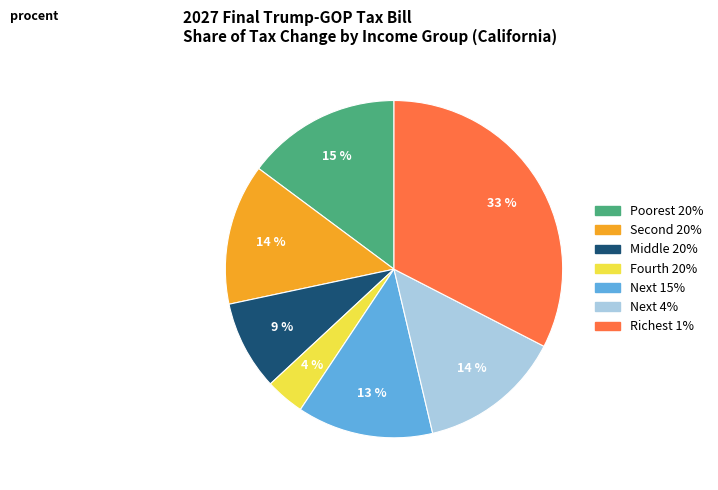

How many slices are in this pie chart?

7